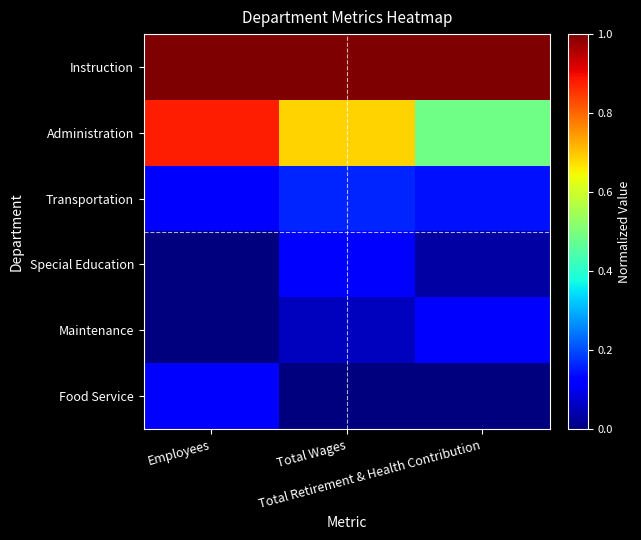

Reading left to right, extract all data points from this chart.

Instruction: Employees=1.0	Total Wages=1.0	Total Retirement & Health Contribution=1.0
Administration: Employees=0.9	Total Wages=0.7	Total Retirement & Health Contribution=0.5
Transportation: Employees=0.1	Total Wages=0.2	Total Retirement & Health Contribution=0.1
Special Education: Employees=0.0	Total Wages=0.1	Total Retirement & Health Contribution=0.0
Maintenance: Employees=0.0	Total Wages=0.1	Total Retirement & Health Contribution=0.1
Food Service: Employees=0.1	Total Wages=0.0	Total Retirement & Health Contribution=0.0